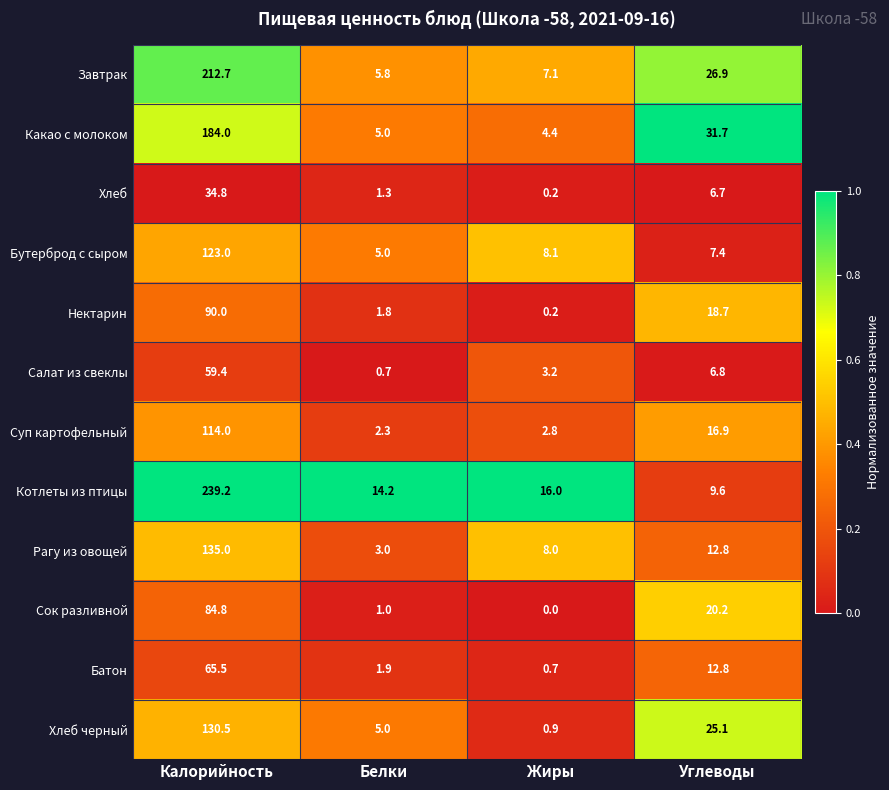

What is the greatest value displayed?

239.2